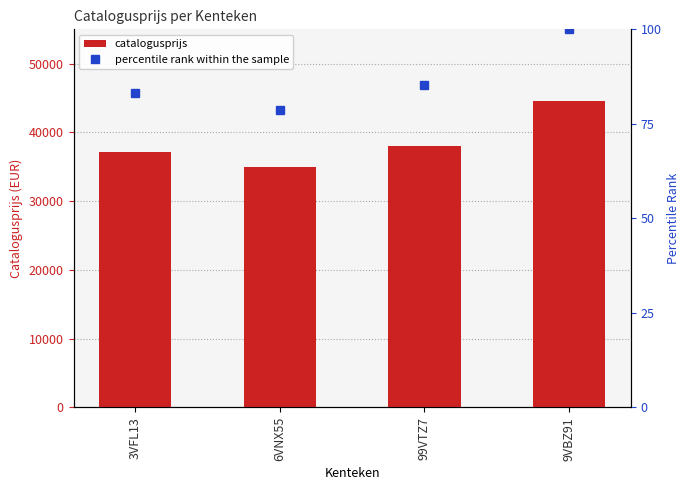

What is the difference between the maximum and minimum values in the catalogusprijs series?

9548